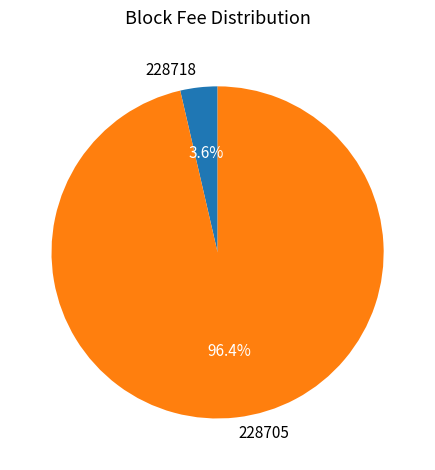

What percentage is the 228705 slice, to the nearest percent?

96%